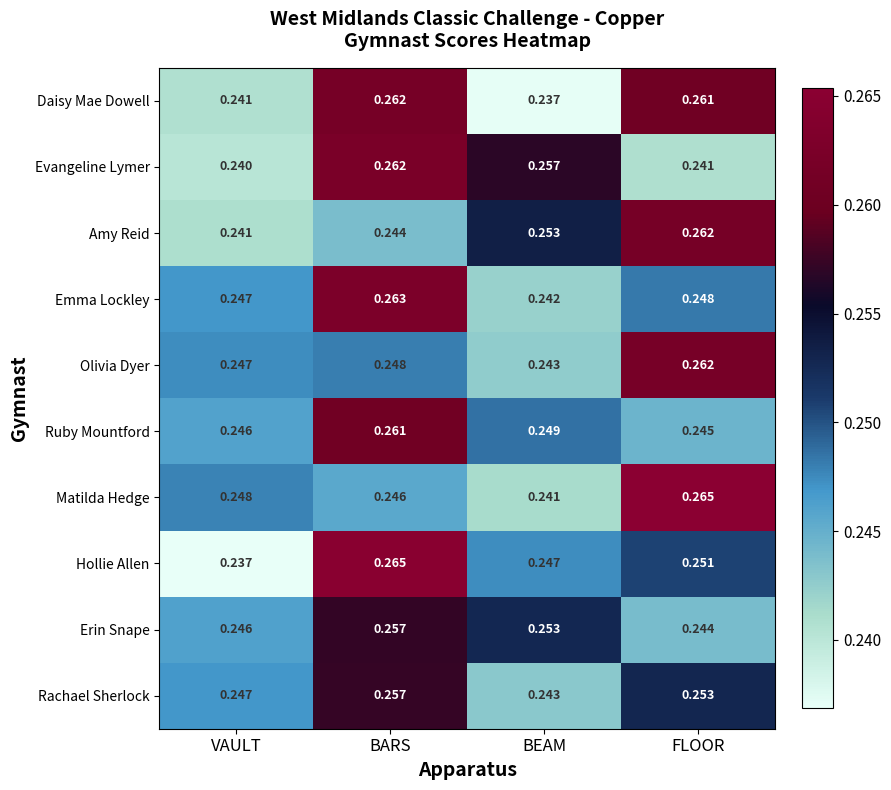

Which category has the highest value in the Rachael Sherlock series?

BARS